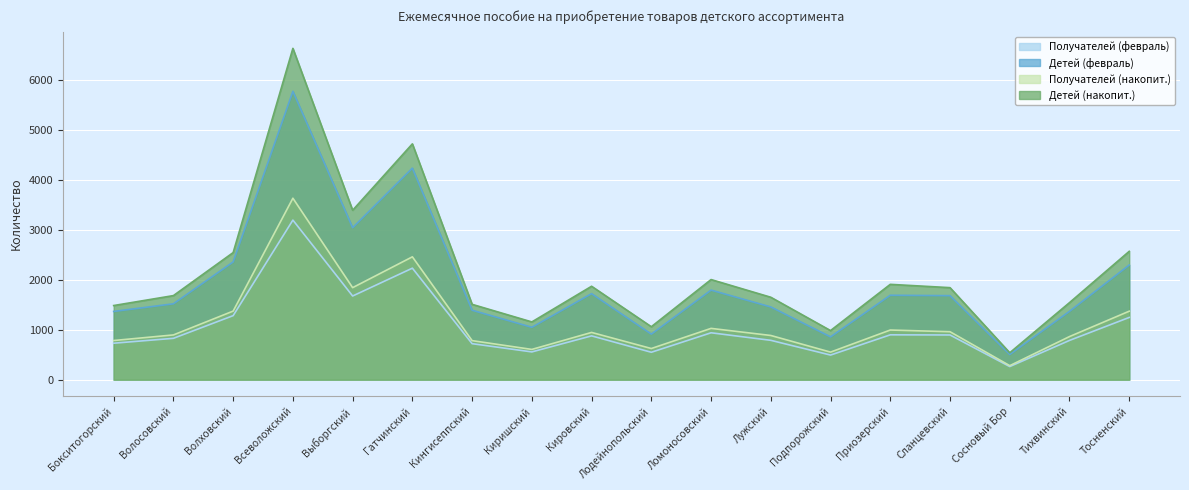

At Подпорожский, list the series in order from largest to smallest.

Детей (накопит.), Детей (февраль), Получателей (накопит.), Получателей (февраль)